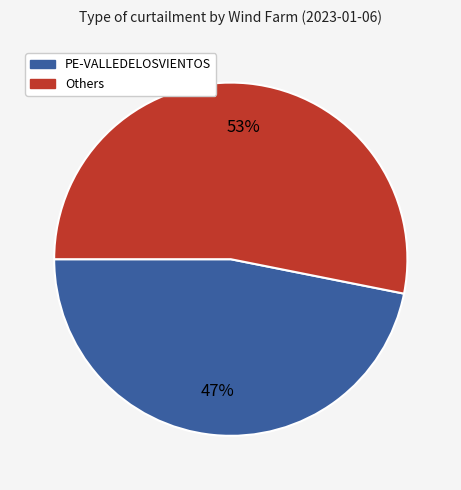

To the nearest percent, what is the difference between the largest and smallest slice percentages?

6%